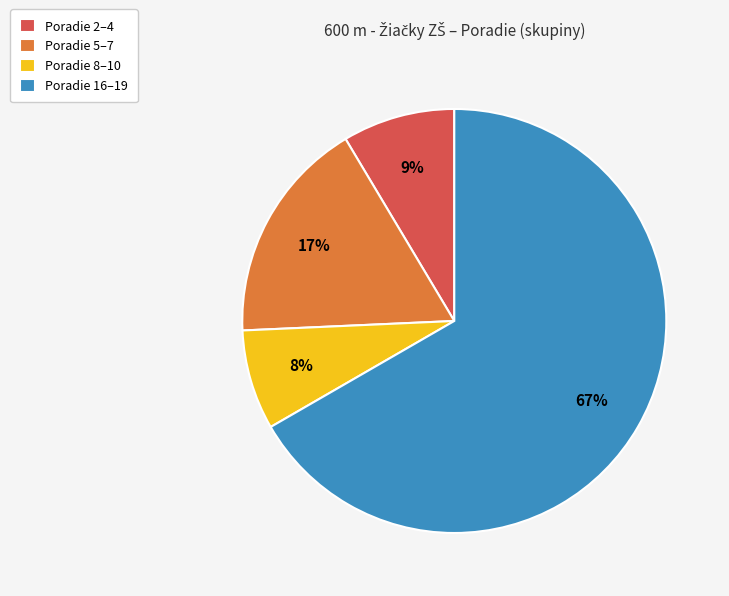

Which has a higher value, Poradie 2–4 or Poradie 5–7?

Poradie 5–7